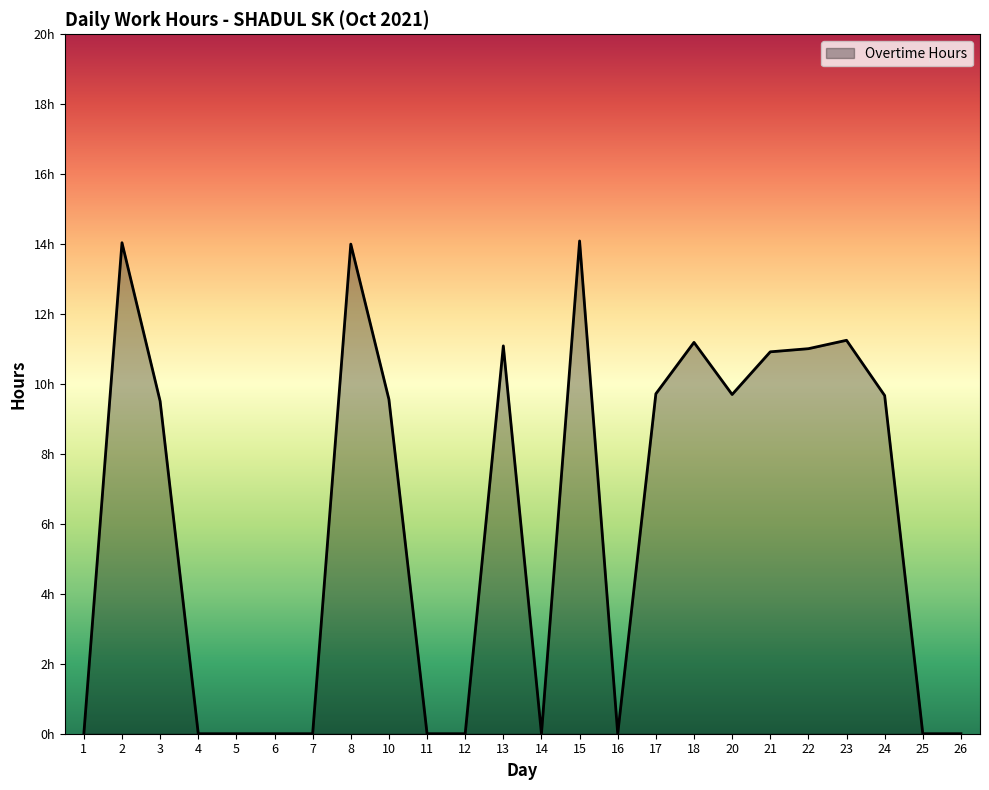

Is this an area chart (filled region under the line)?

Yes